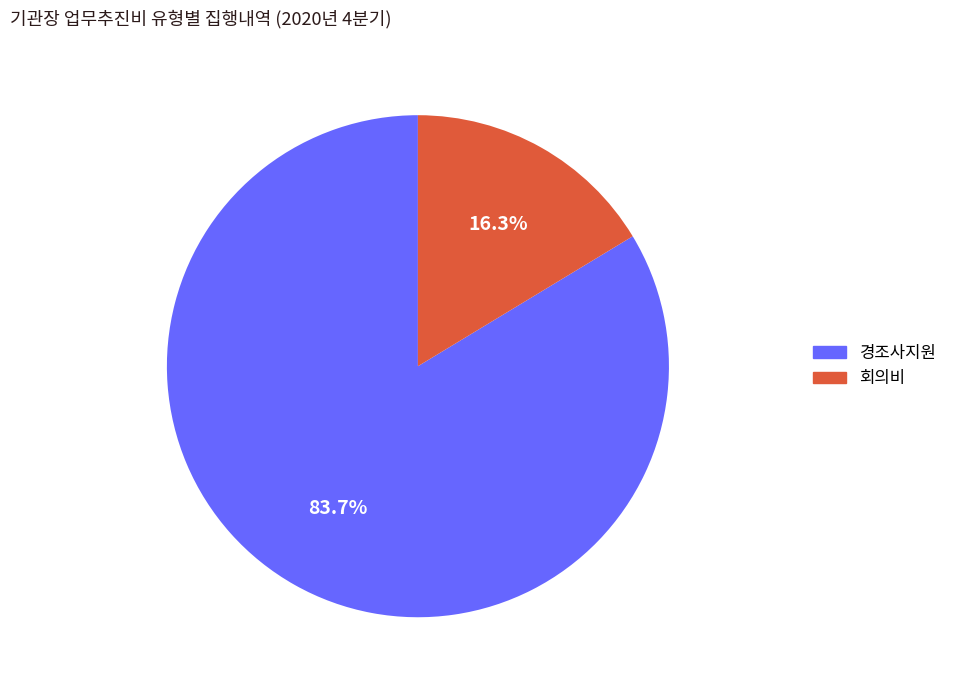

How many segments does this pie chart have?

2